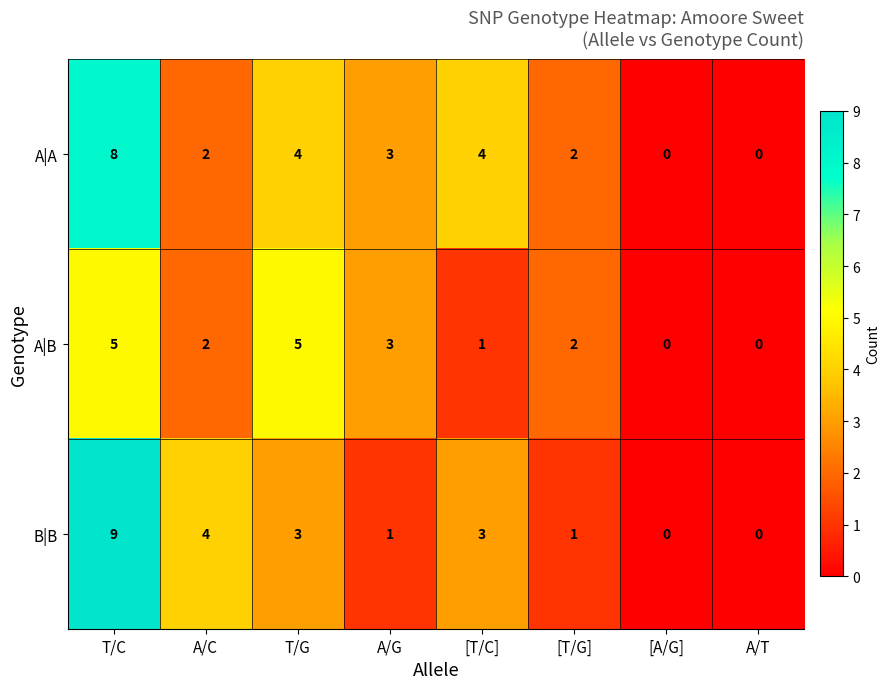

Which label corresponds to the largest value in the chart?

T/C